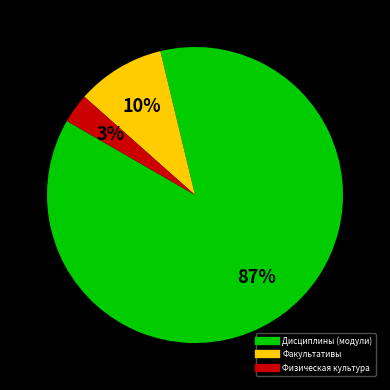

What percentage is the Дисциплины (модули) slice, to the nearest percent?

87%